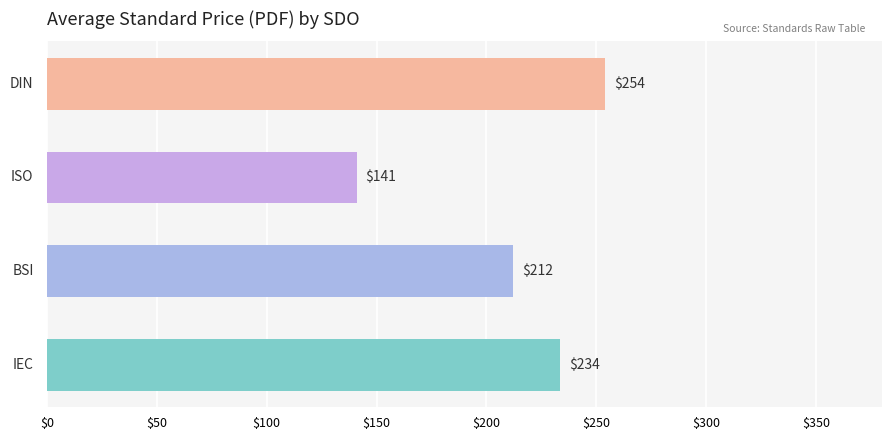

What is the average value?

210.2